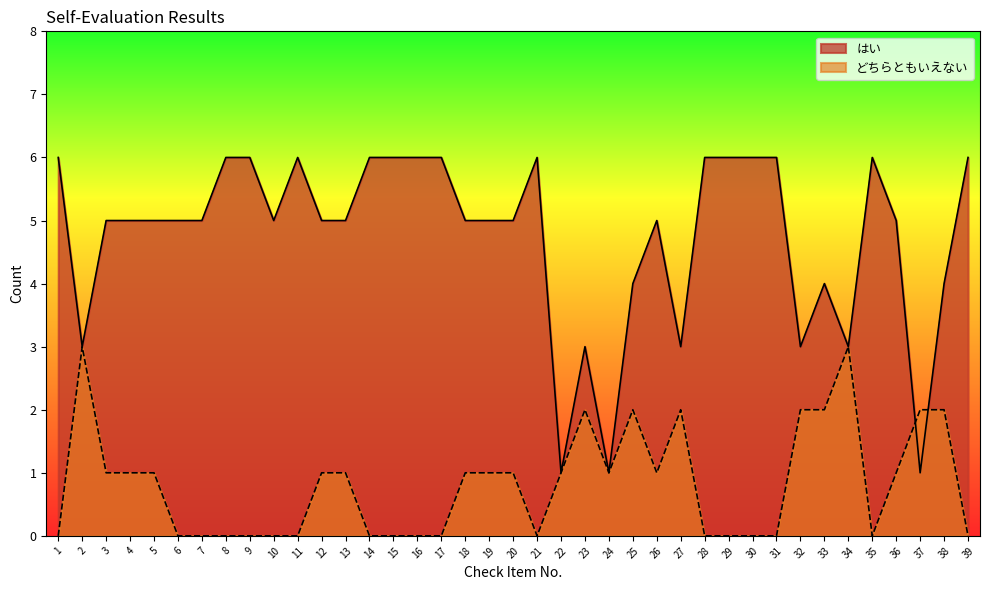

Count the number of categories in the chart.

39